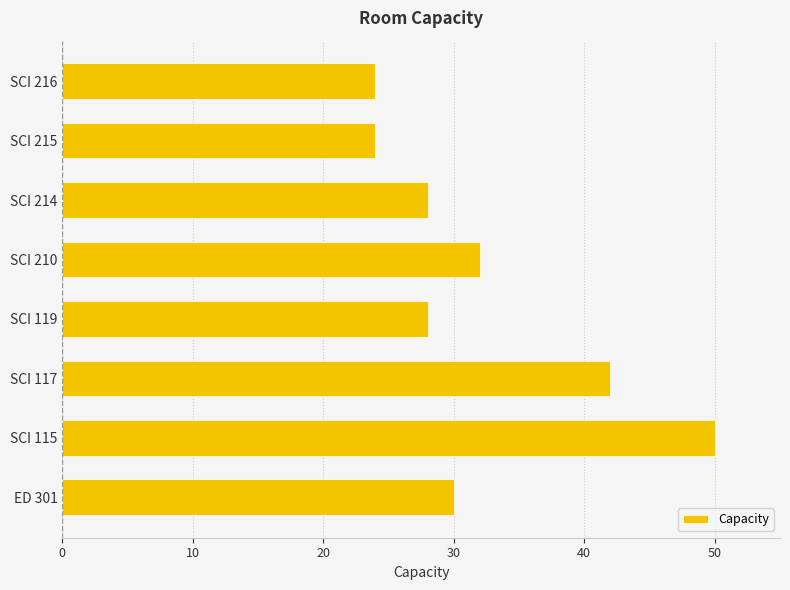

What is the ratio of the value at SCI 215 to the value at SCI 214?

0.9